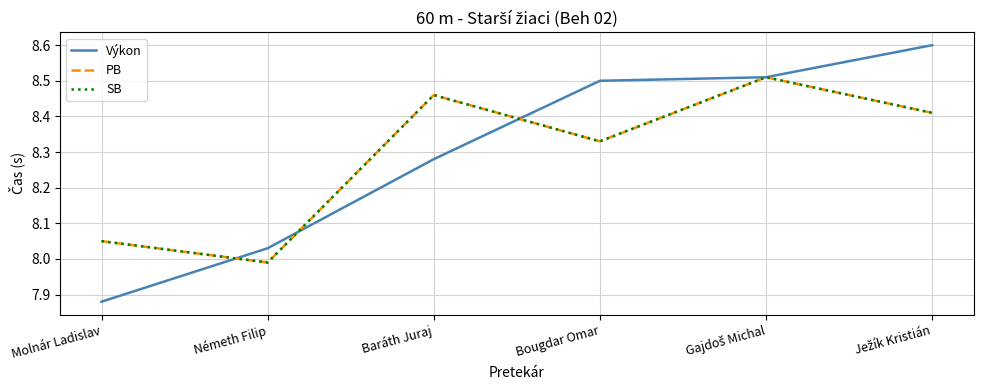

Rank the series by their maximum value, from lowest to highest.

PB, SB, Výkon